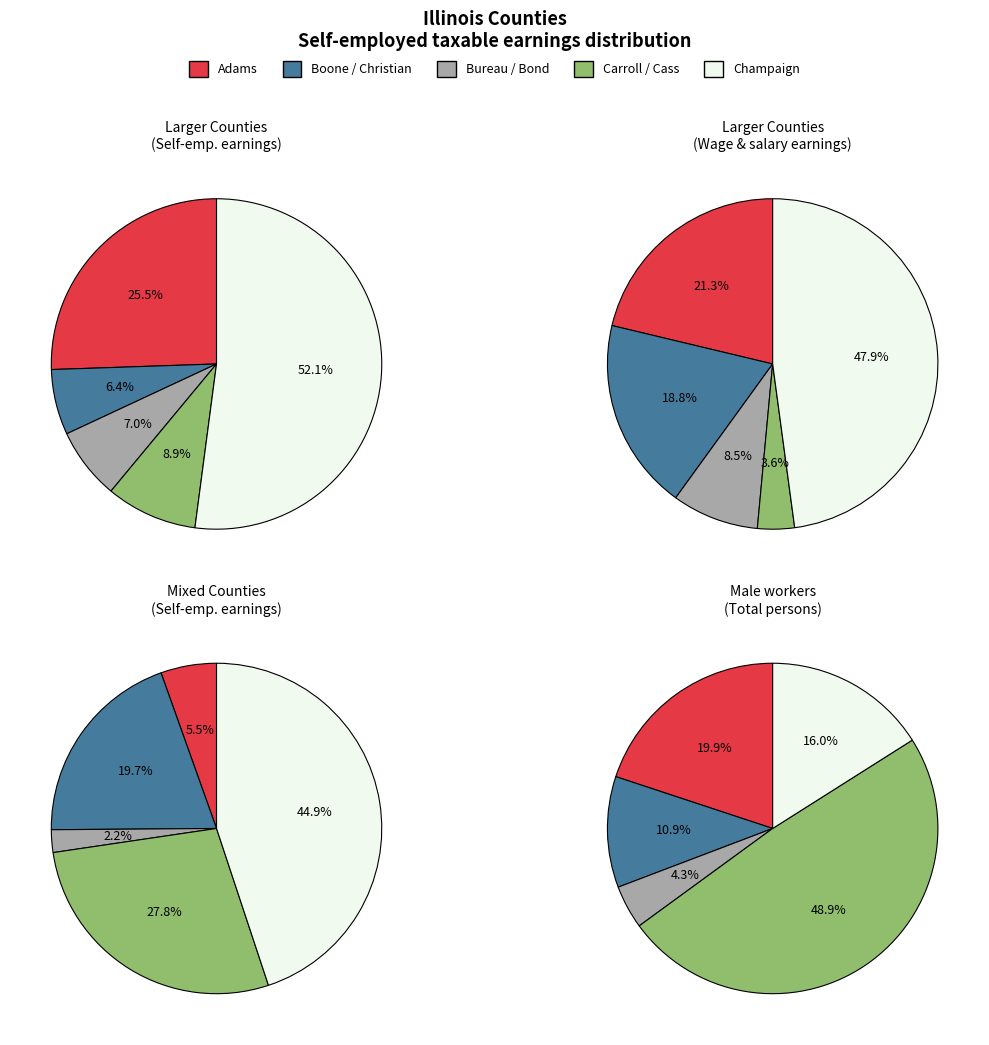

What is the change in value from Boone to Cass?

-8098